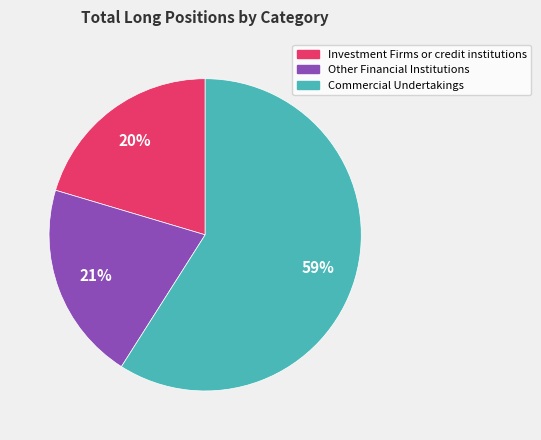

What is the ratio of the value at Investment Firms or credit institutions to the value at Commercial Undertakings?

0.3